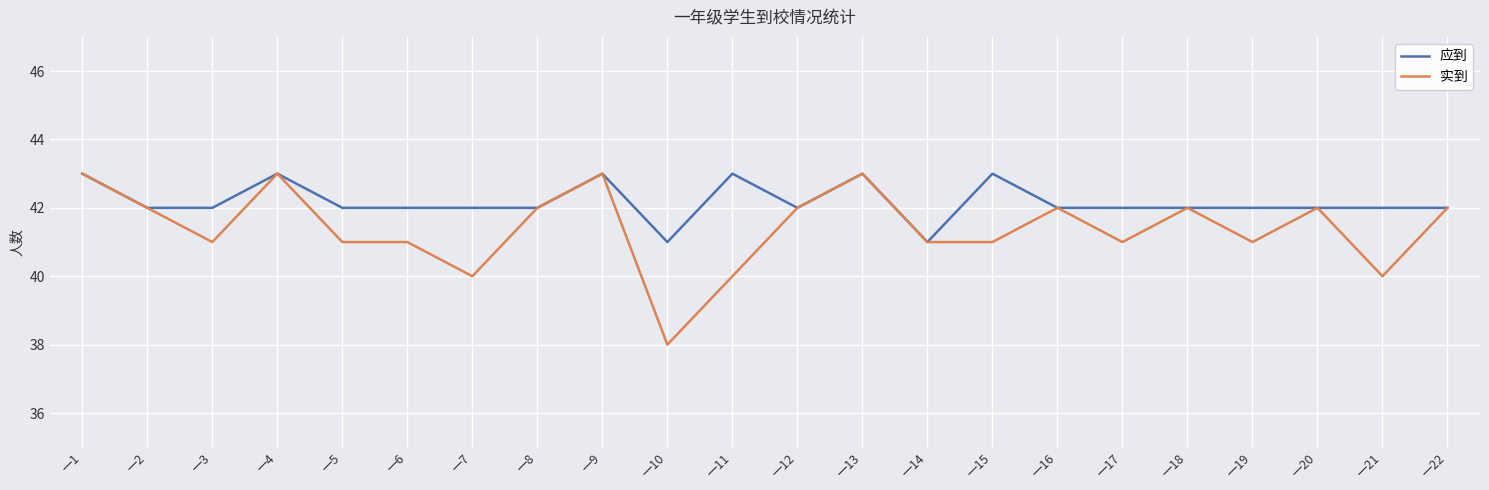

Rank the series by their average value, from highest to lowest.

应到, 实到